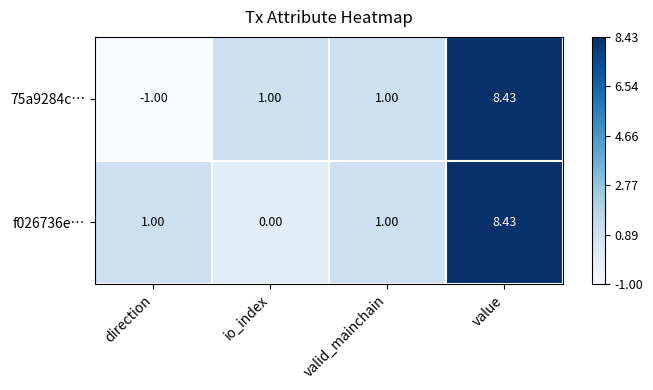

At which category is the sum across all series the highest?

value